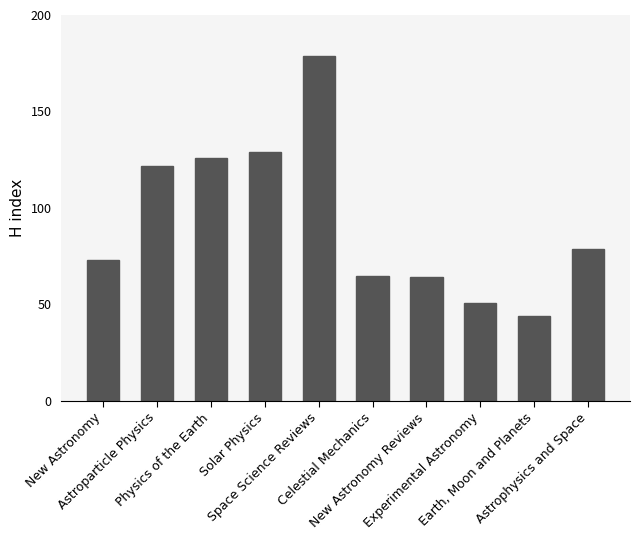

Rank the categories by value from highest to lowest.

Space Science Reviews, Solar Physics, Physics of the Earth, Astroparticle Physics, Astrophysics and Space, New Astronomy, Celestial Mechanics, New Astronomy Reviews, Experimental Astronomy, Earth, Moon and Planets